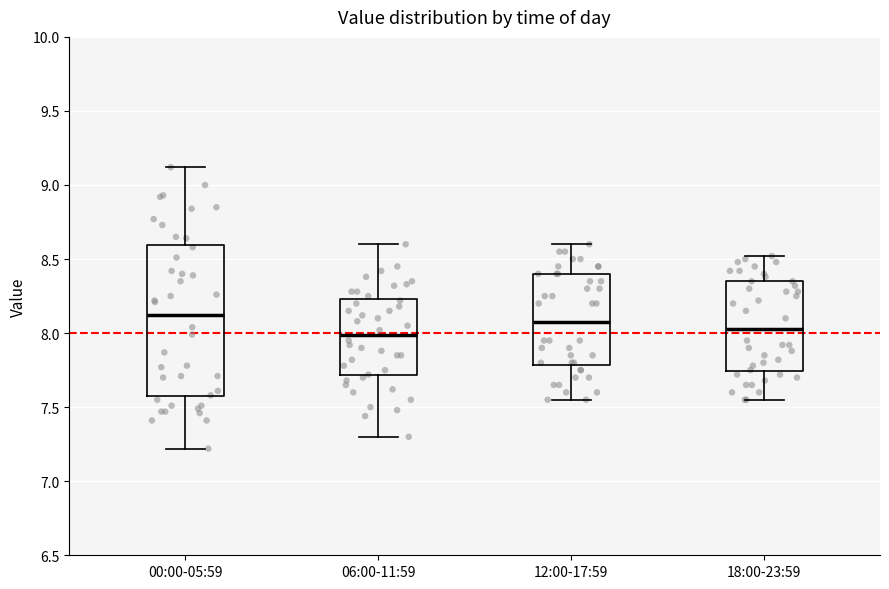

Where does the median line of the box for 00:00-05:59 sit on the y-axis? The values are not printed on the chart, so give them approximately, as read against the axis.

8.15